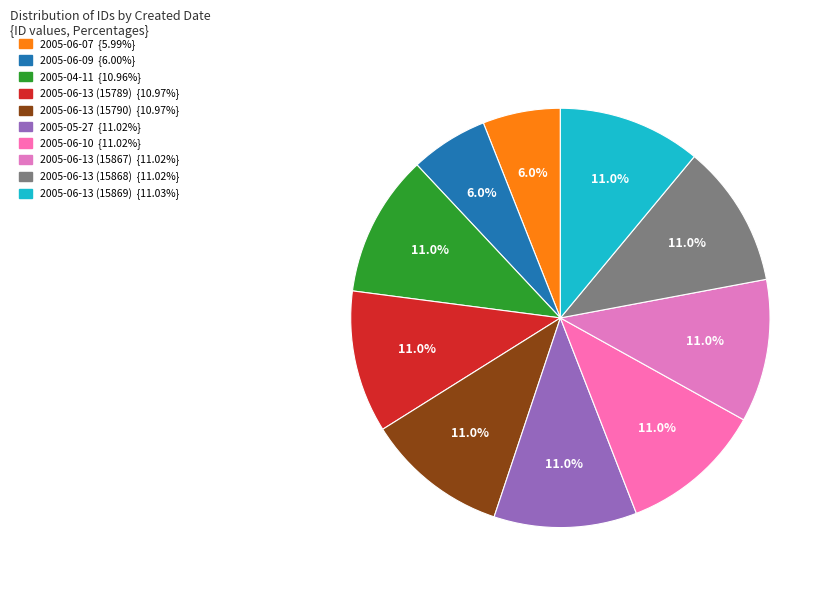

Which slice is the smallest?

2005-06-07